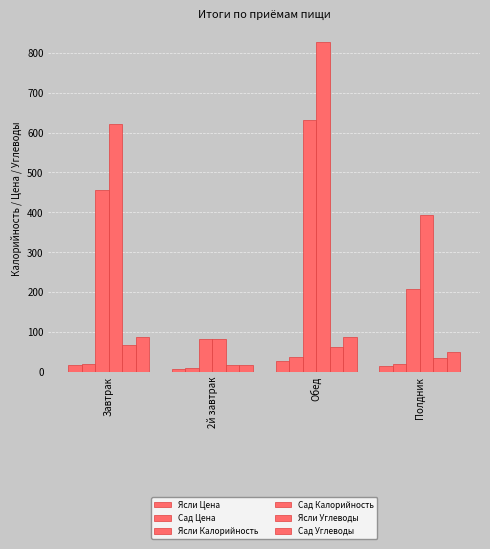

How many values in the Сад Углеводы series exceed 87?

2